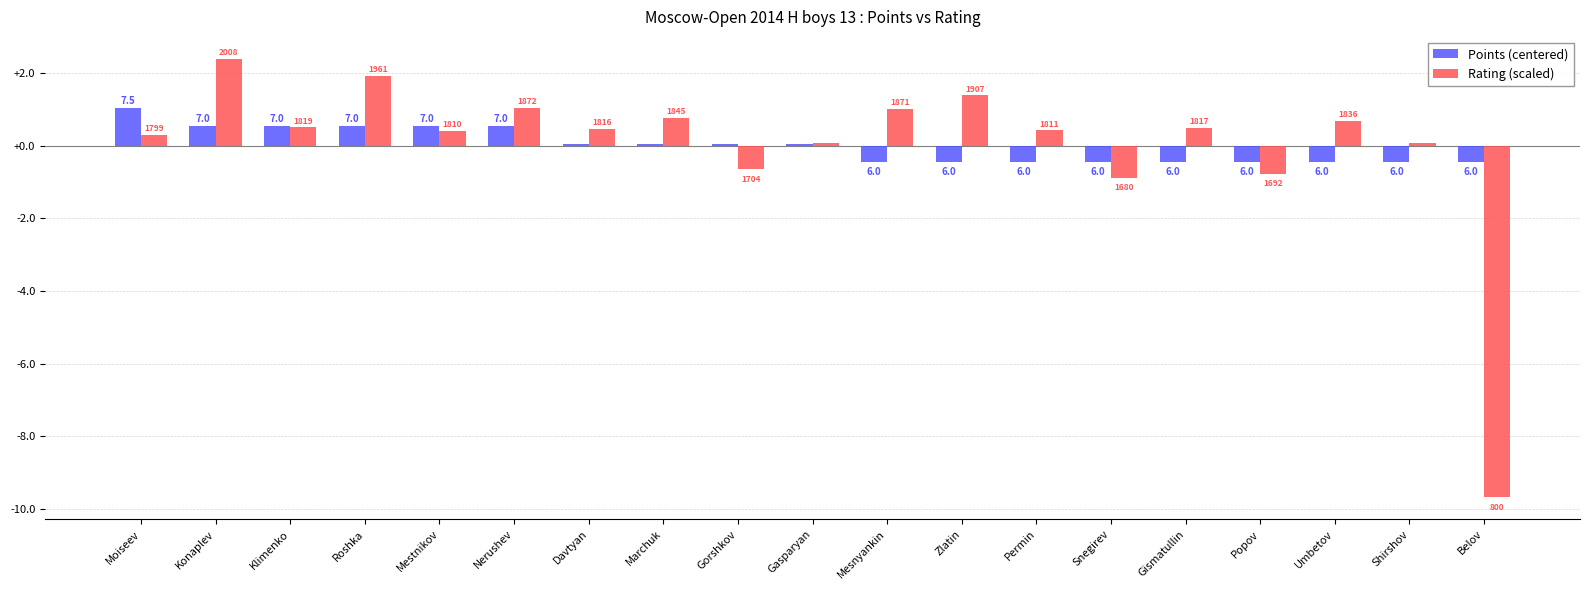

How many groups of bars are there?

19